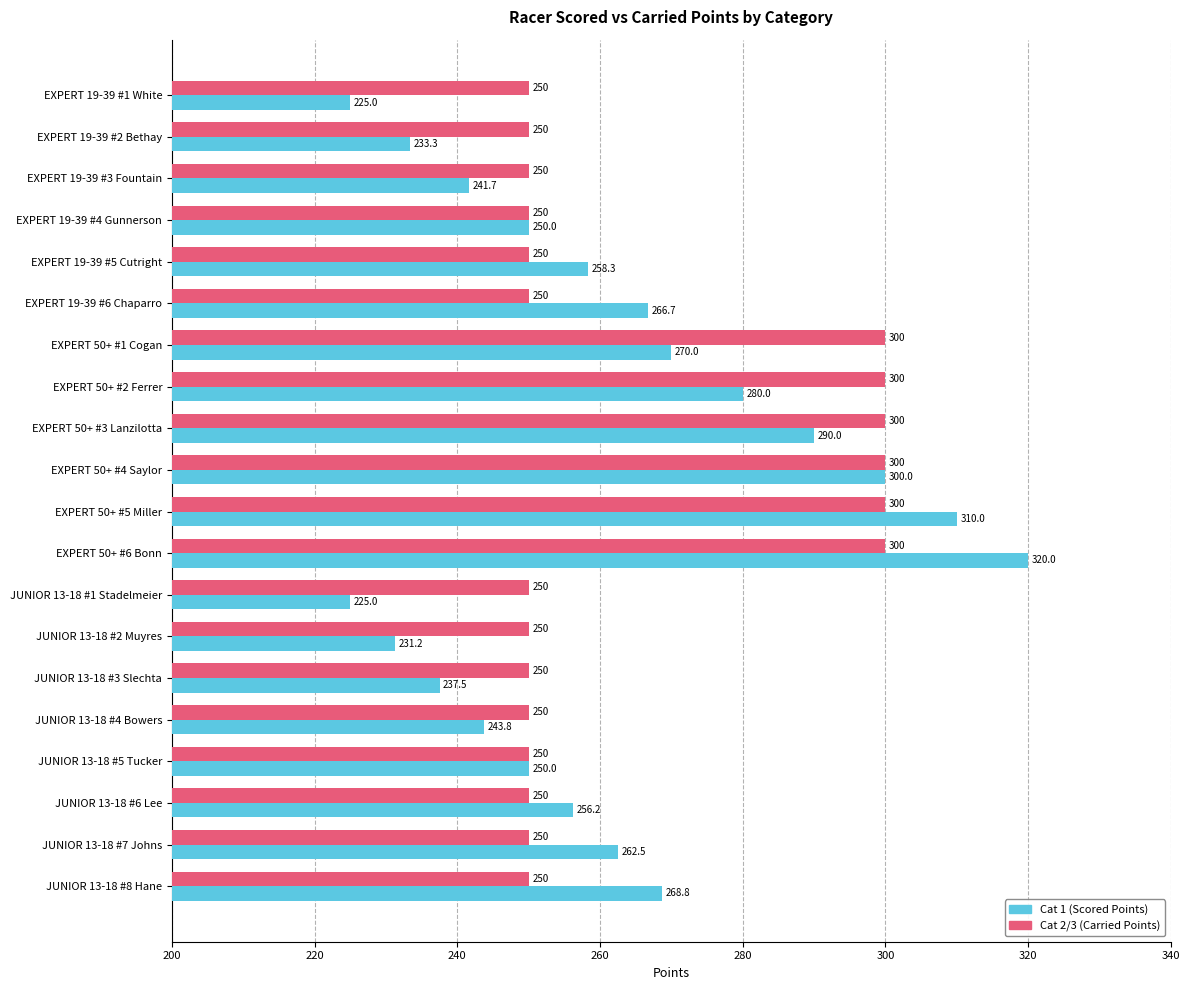

At which category is the sum across all series the highest?

EXPERT 50+ #6 Bonn